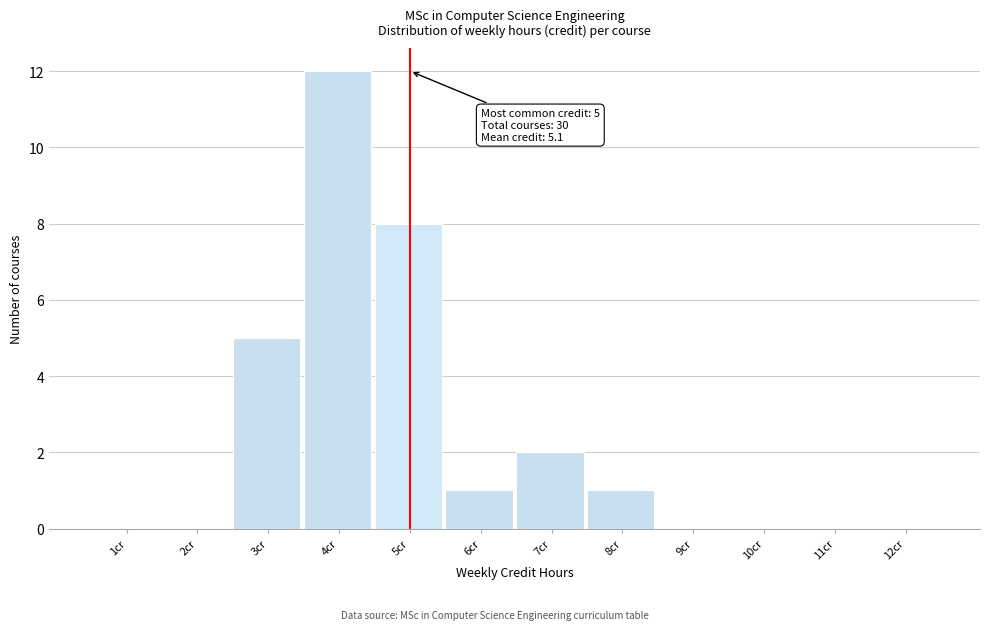

Reading right to left, transcribe all the data shown in this chart.

12cr=0	11cr=0	10cr=0	9cr=0	8cr=1	7cr=2	6cr=1	5cr=8	4cr=12	3cr=5	2cr=0	1cr=0